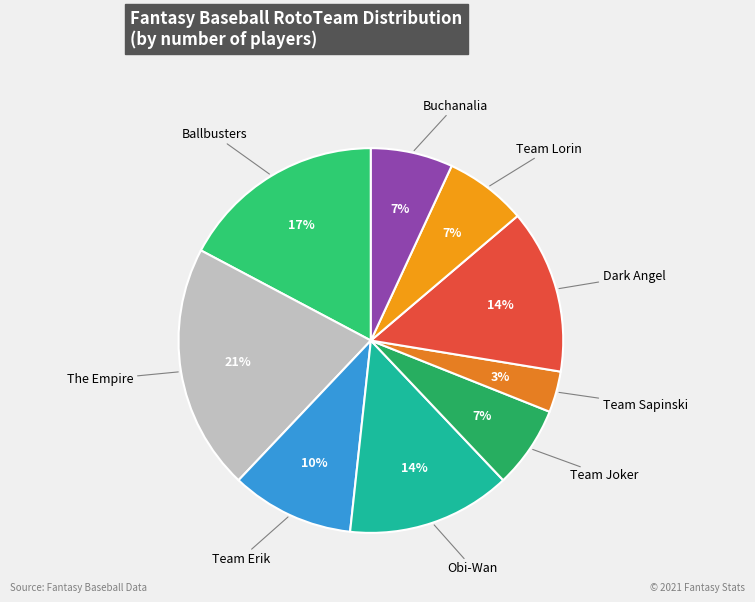

The Team Lorin slice represents 7% of the pie. True or false?

True